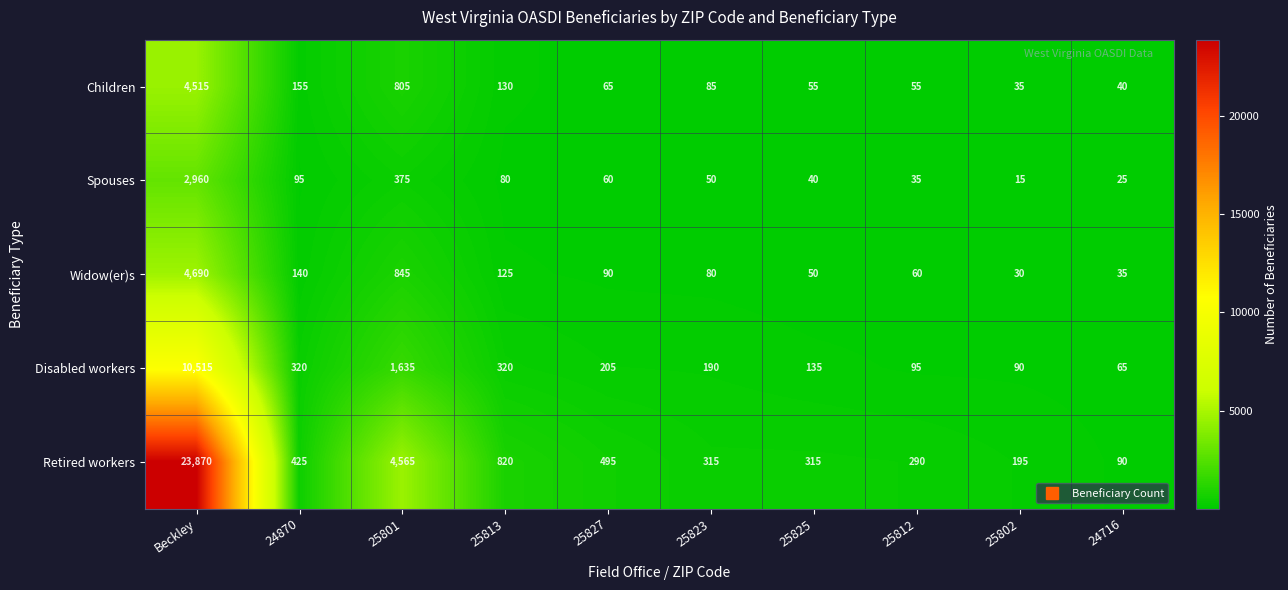

What is the smallest value displayed?

15